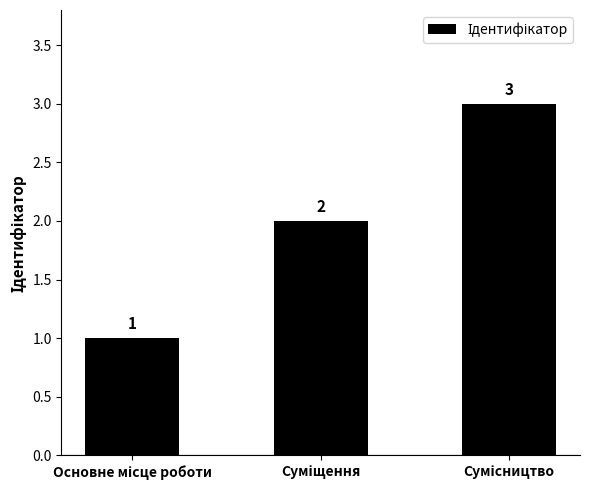

What is the maximum value shown in the chart?

3